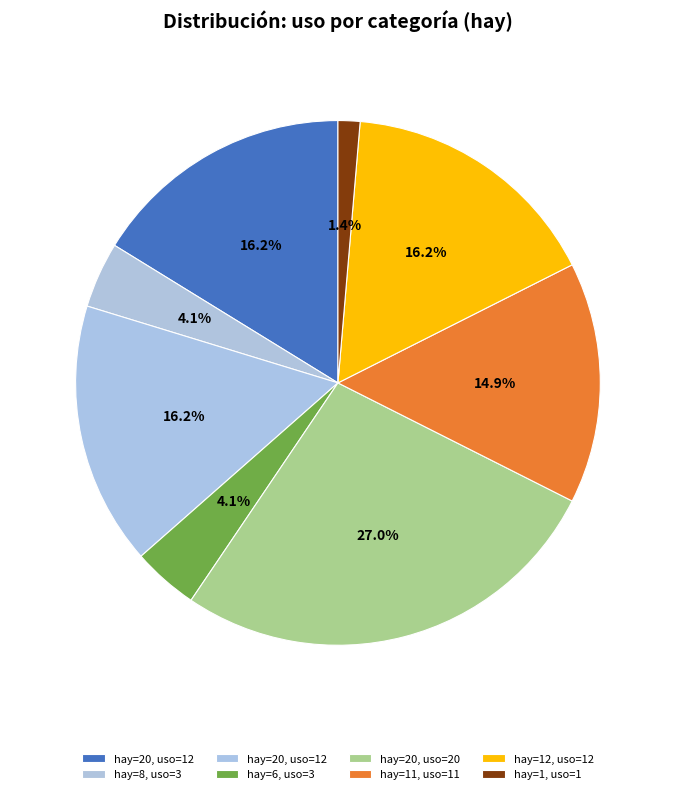

Is there any slice that represents more than half of the pie?

No